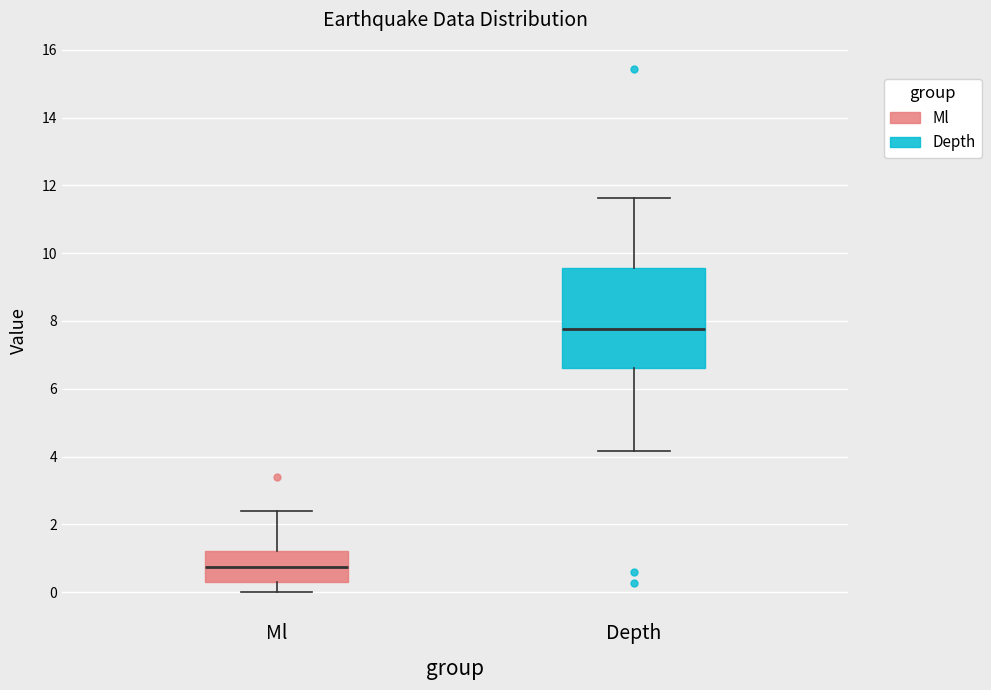

Which box is the tallest, from its lower edge to its upper edge?

Depth